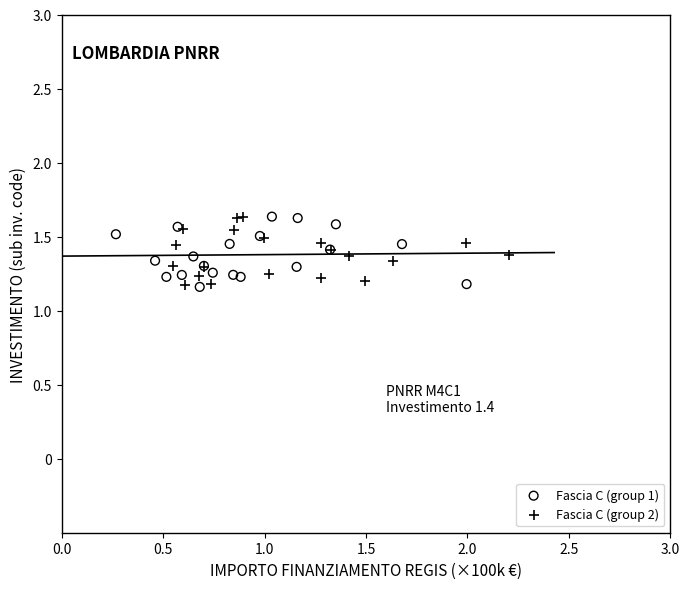

What are all the series names shown in the legend?

Fascia C (group 1), Fascia C (group 2)